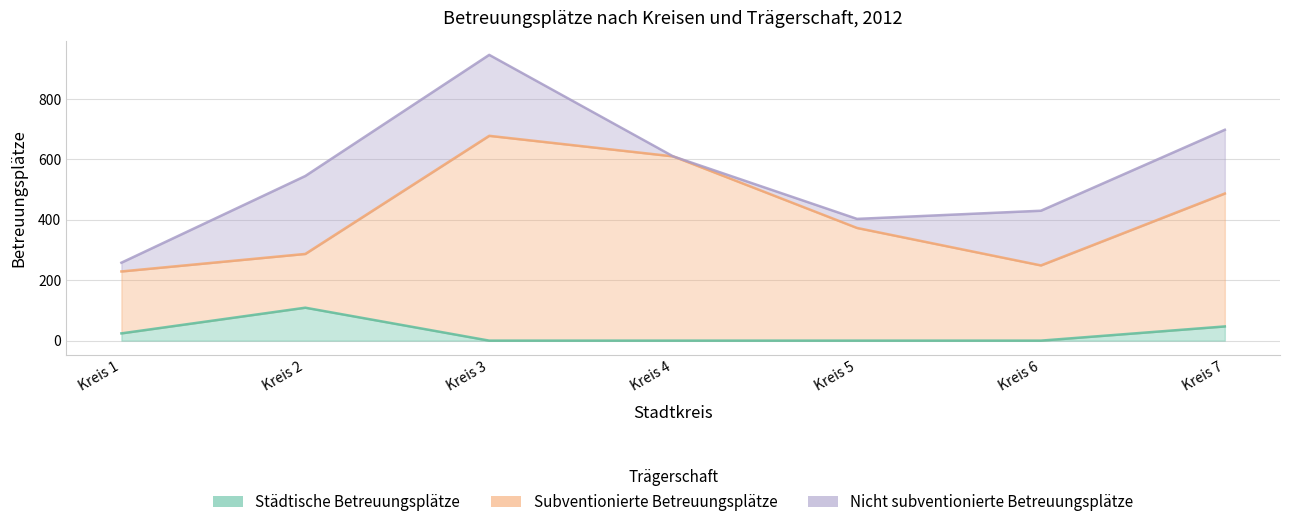

What is the spread (max minus min) of values at Kreis 4?

610